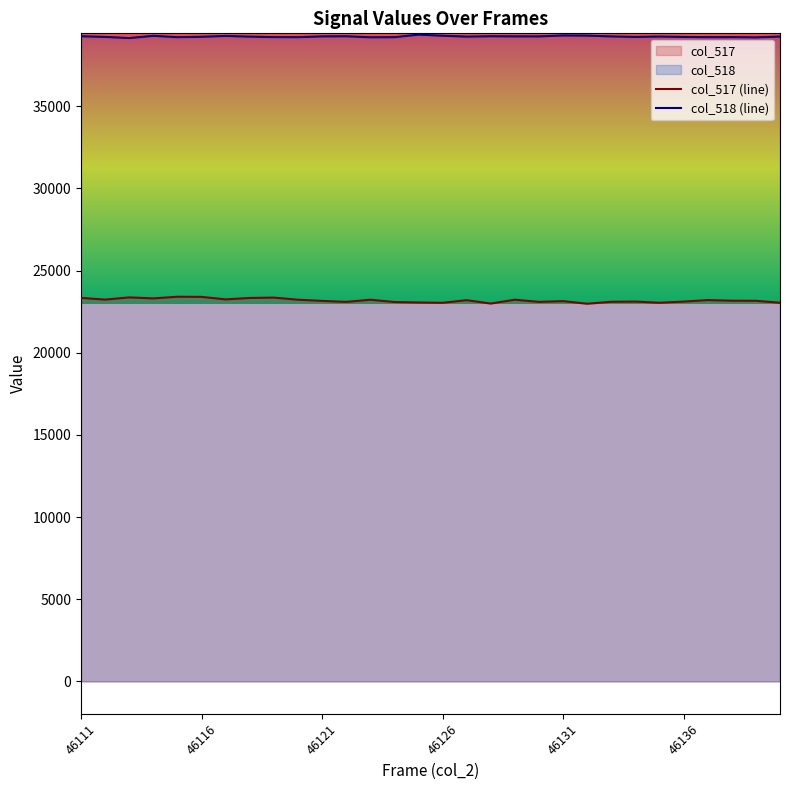

What are all the series names shown in the legend?

col_517, col_518